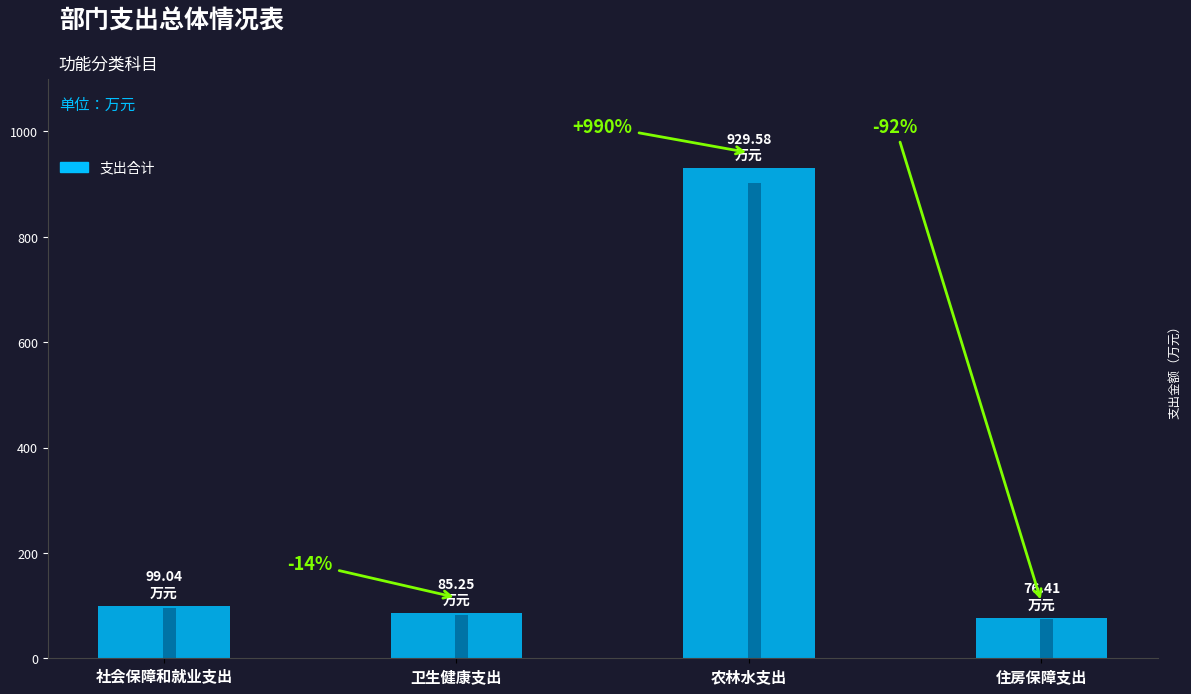

What is the average value of the 支出合计 series?

297.6